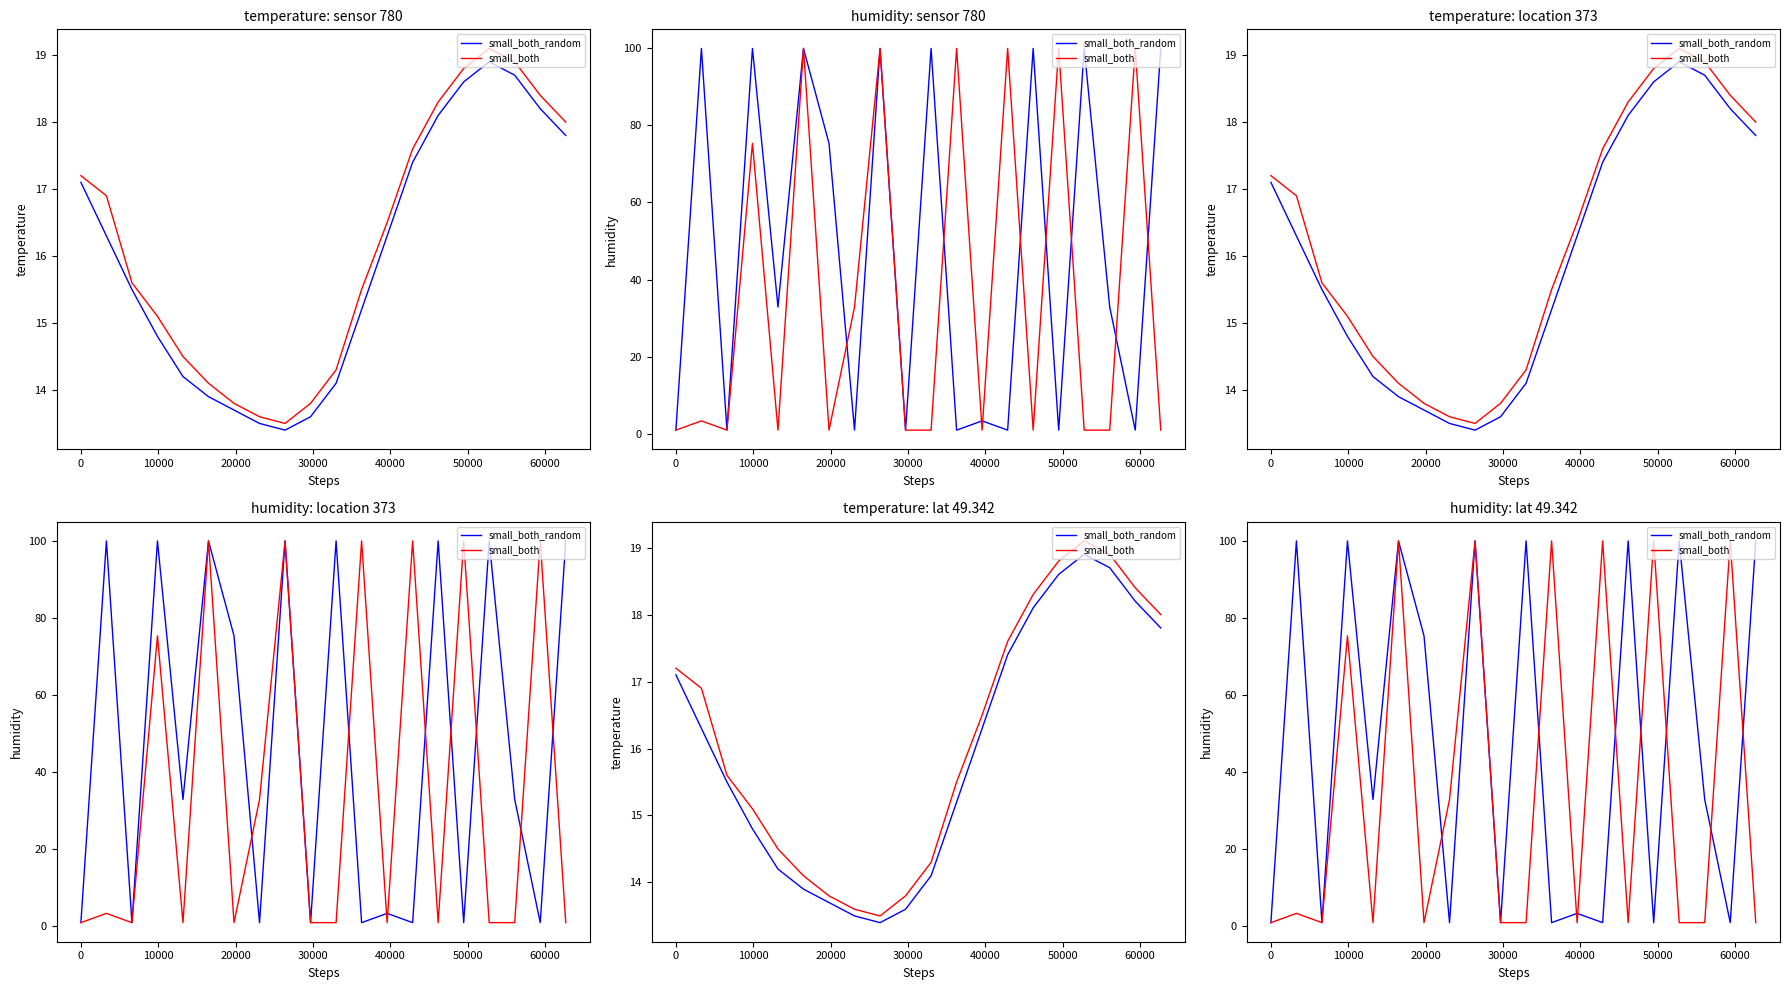

Which series has the largest total across all categories?

small_both_random